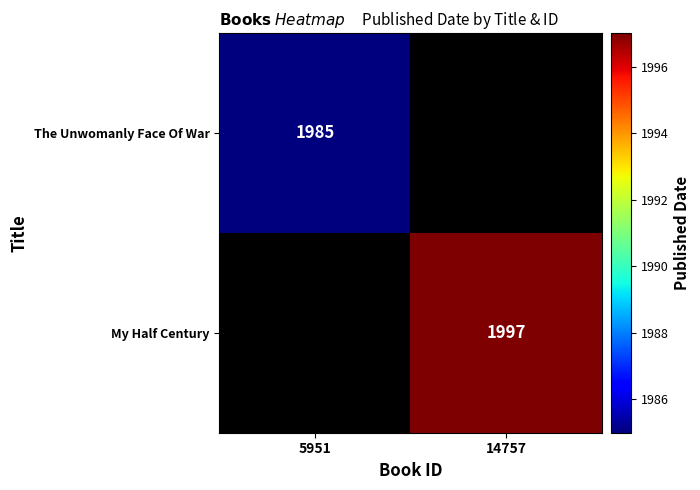

True or false: My Half Century has a value of 1997 at 14757.

True